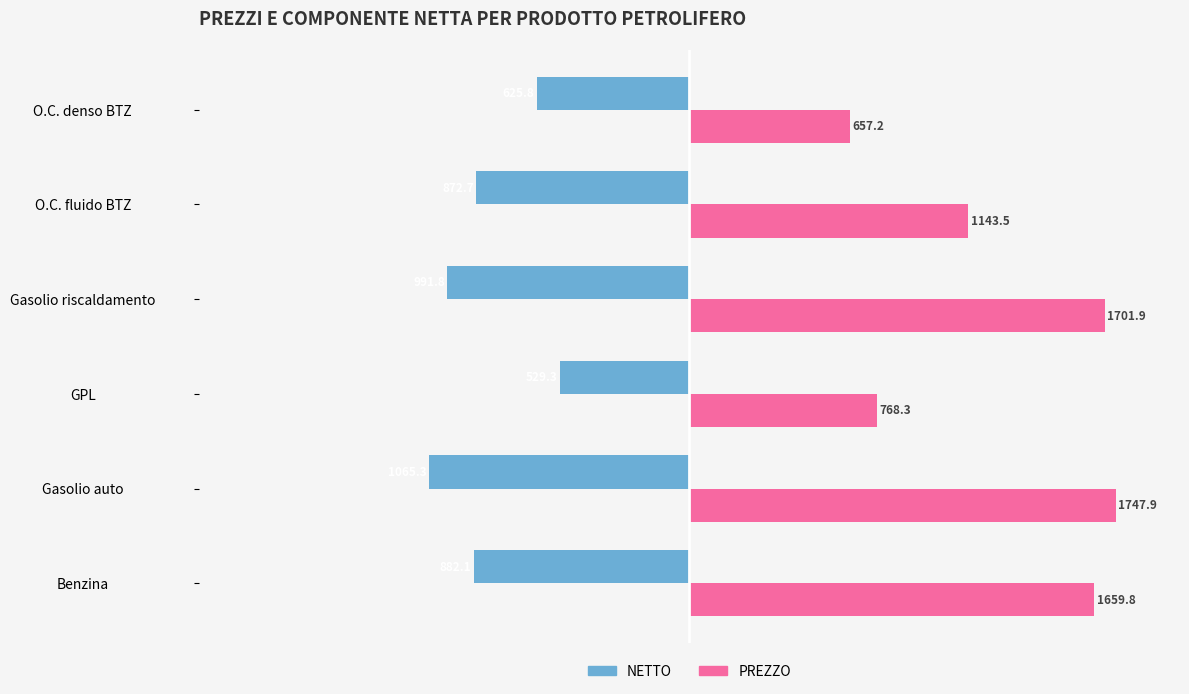

True or false: PREZZO has a value of 1179.2 at GPL.

False